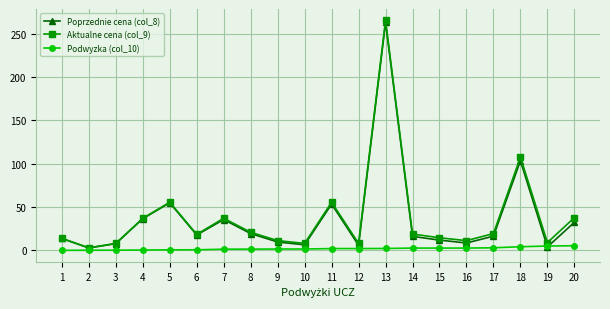

True or false: Poprzednie cena (col_8) has a value of 19.4 at 8.

True